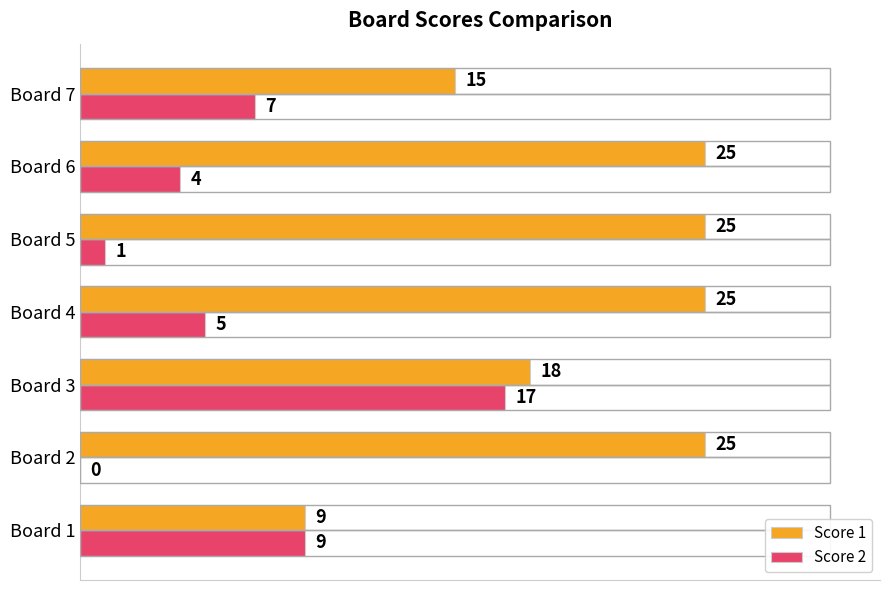

What is the sum of all Score 1 values?

142